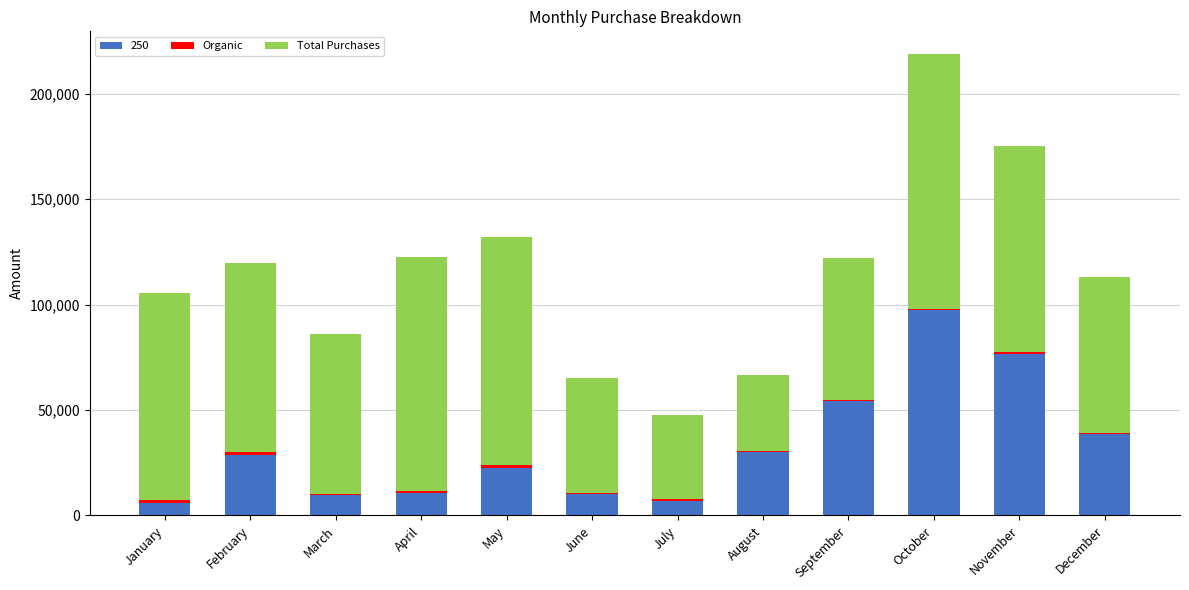

At which category is the sum across all series the highest?

October